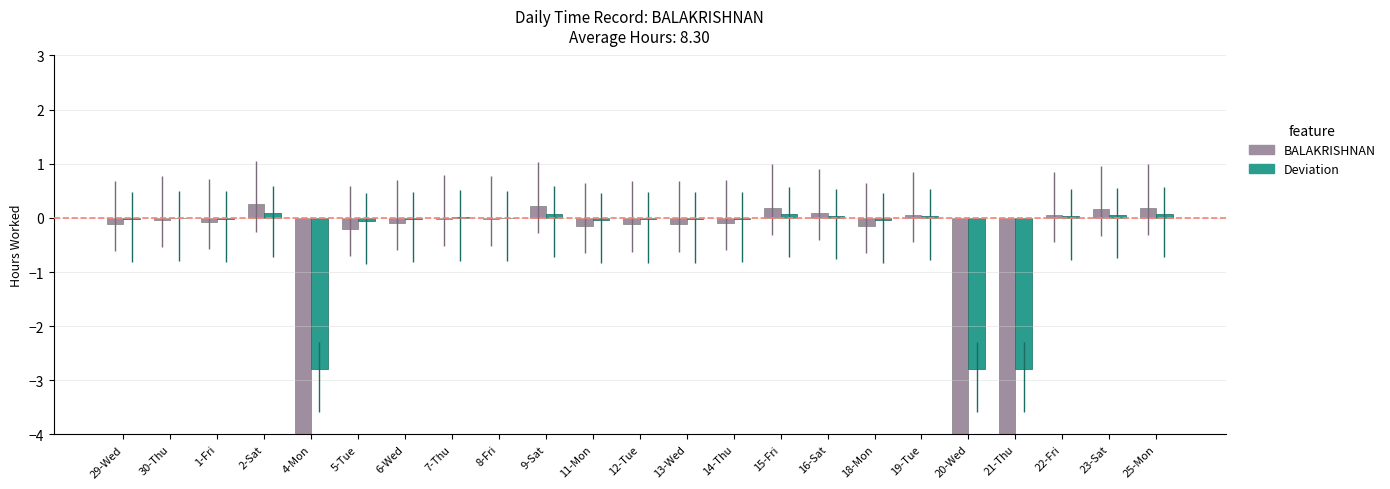

What is the average value of the BALAKRISHNAN series?

-1.2